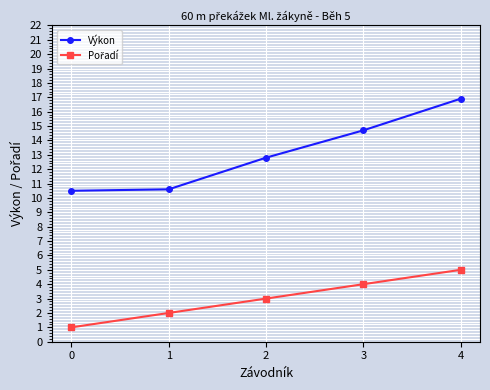

Which category has the highest value across all series?

4